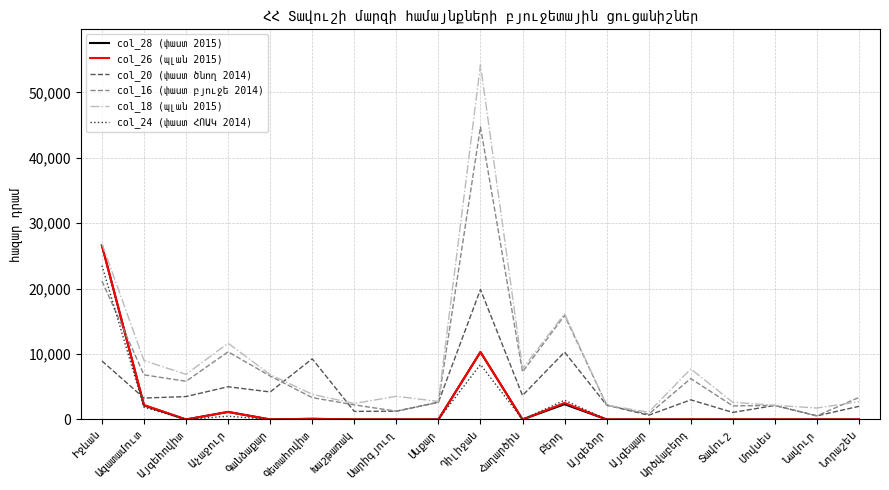

What is the greatest value displayed?

54205.2